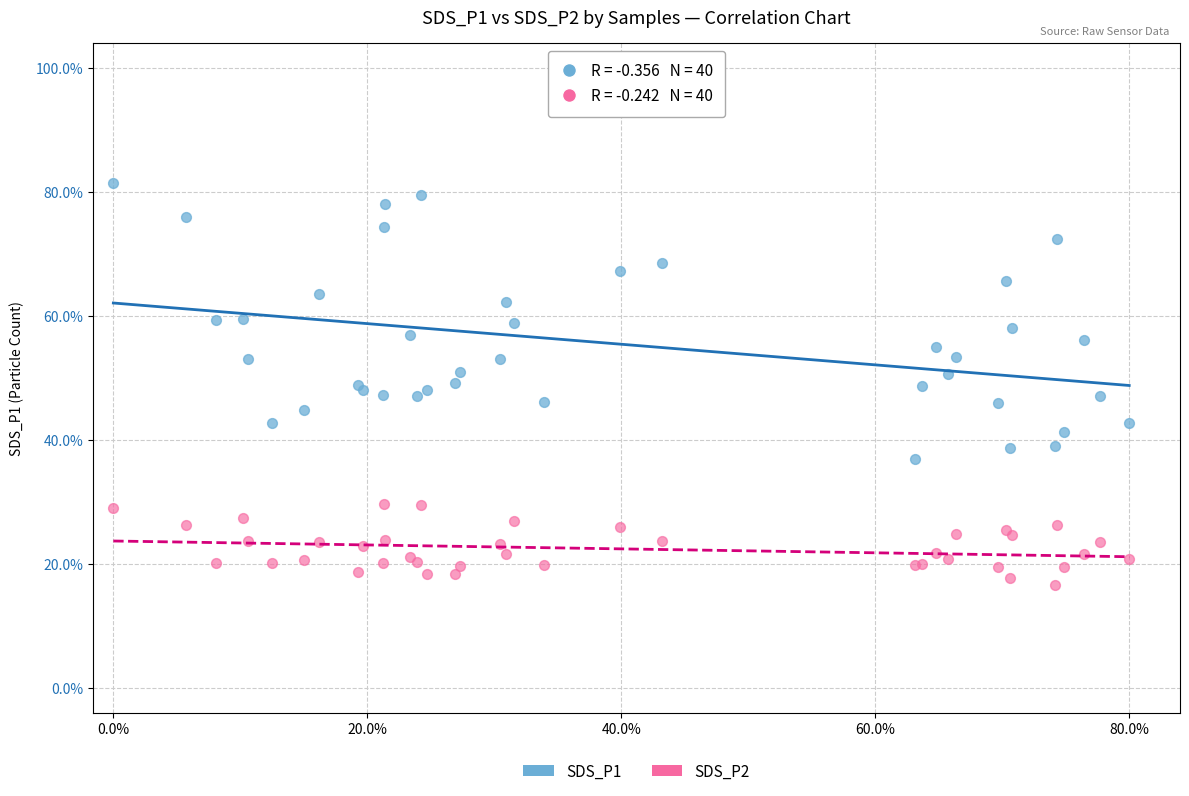

What are all the series names shown in the legend?

SDS_P1, SDS_P2